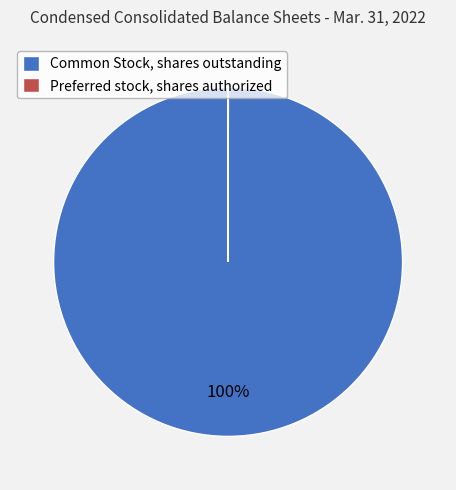

Does any single category account for the majority?

Yes